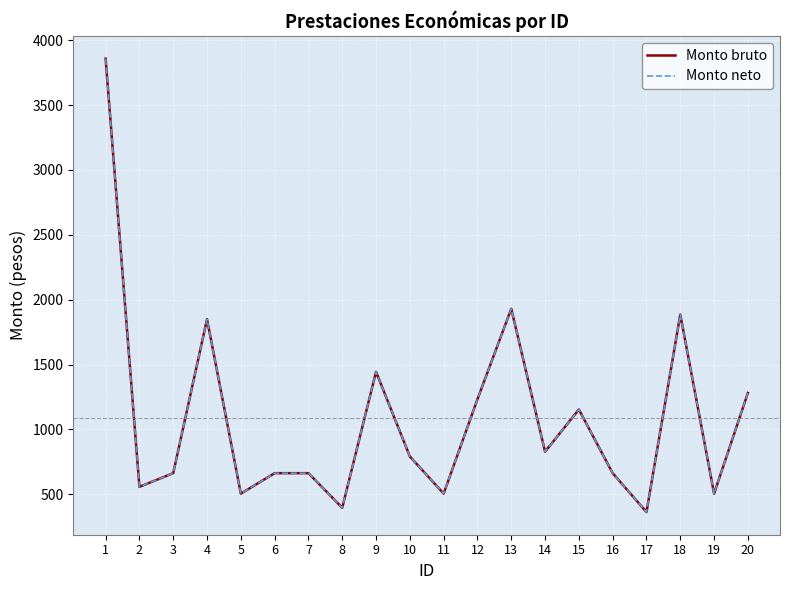

Does the chart display data point markers on the line(s)?

No